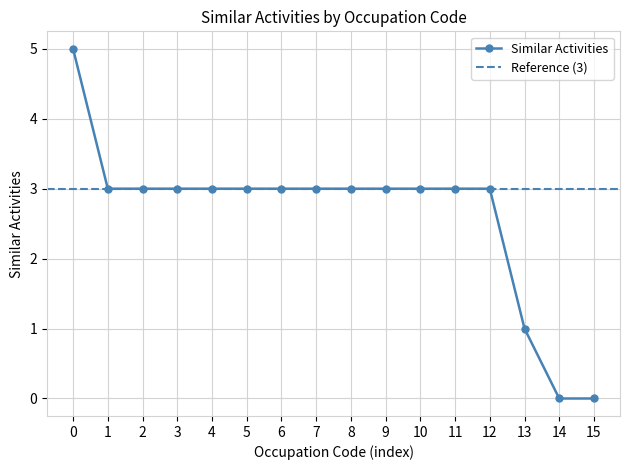

What is the sum of all values?

42